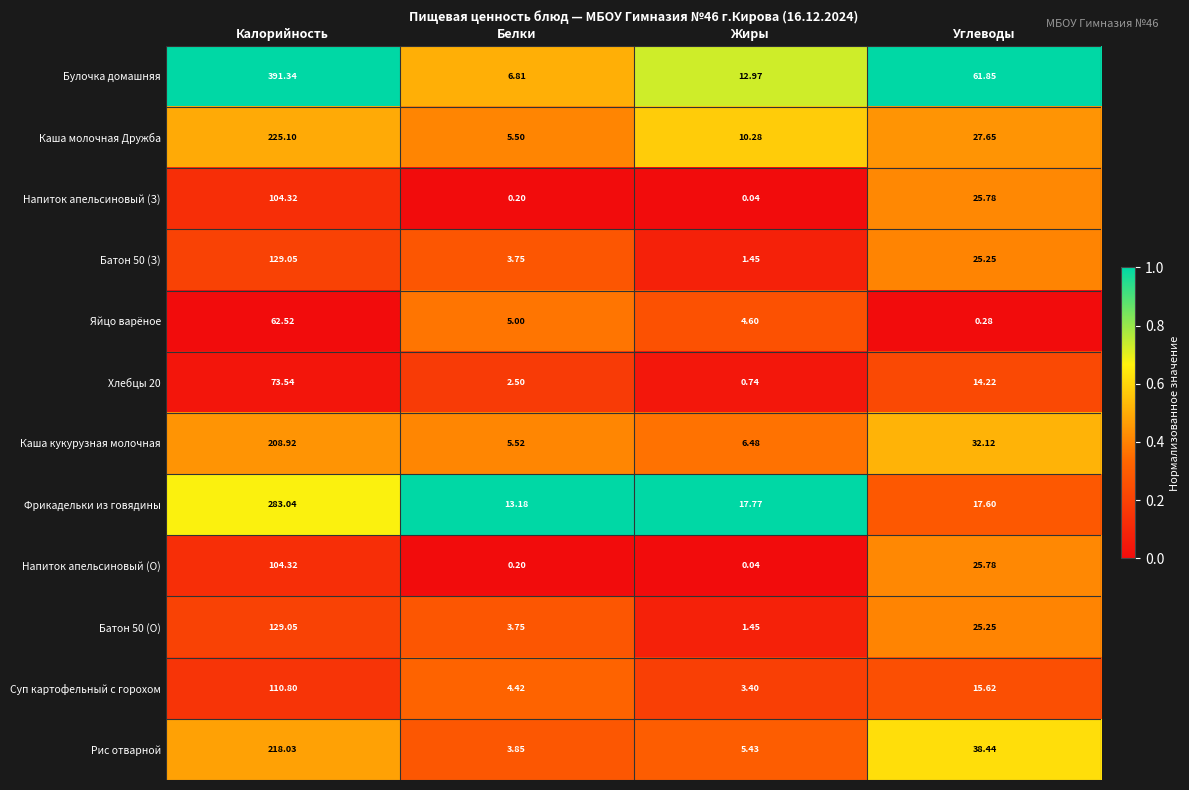

Which category has the highest value in the Каша молочная Дружба series?

Калорийность